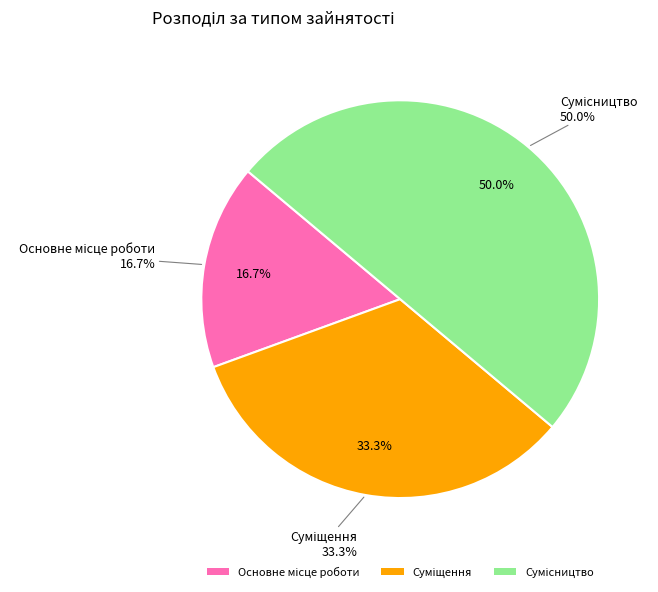

How much of the chart is everything except Суміщення?

66.7%